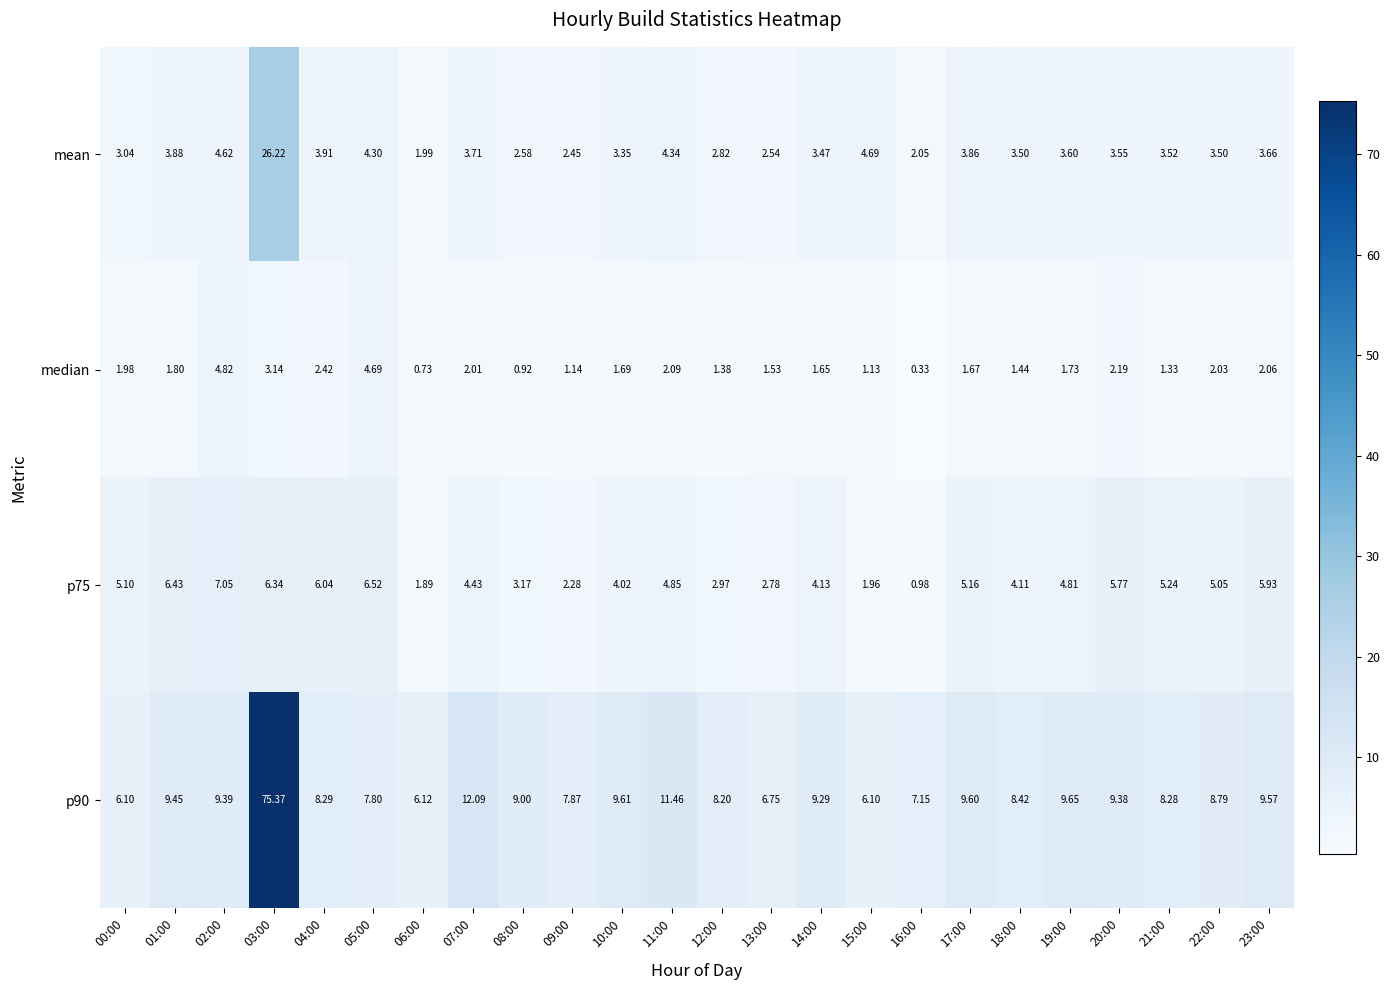

Is the value of mean at 14:00 greater than the value of p75 at 02:00?

No